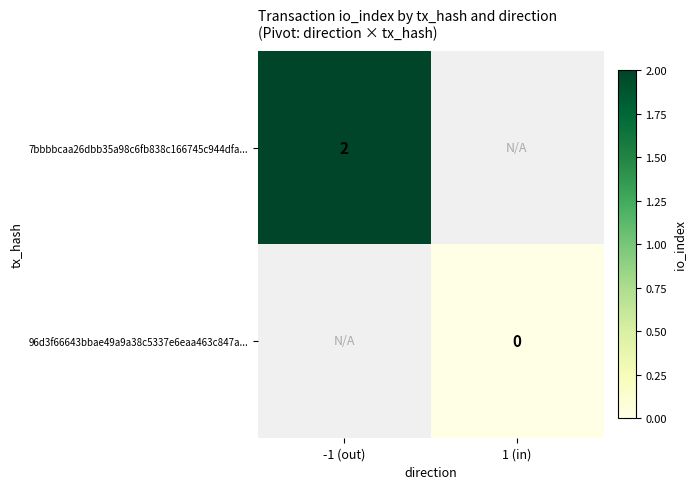

The value of 7bbbbcaa26dbb35a98c6fb838c166745c944dfa... at -1 (out) is 2. True or false?

True